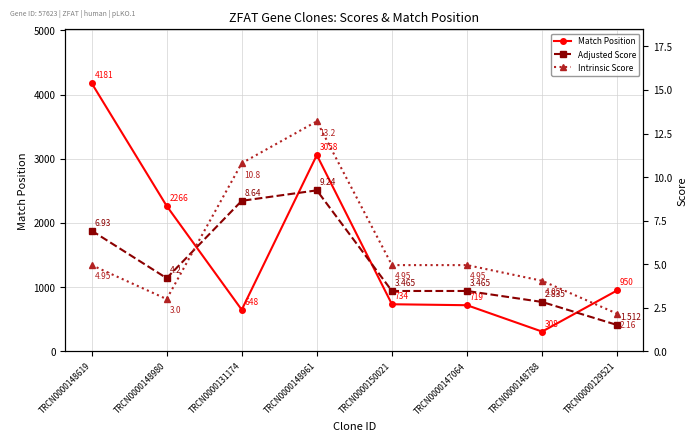

What is the value of the Match Position point at the 5th from the left?

734